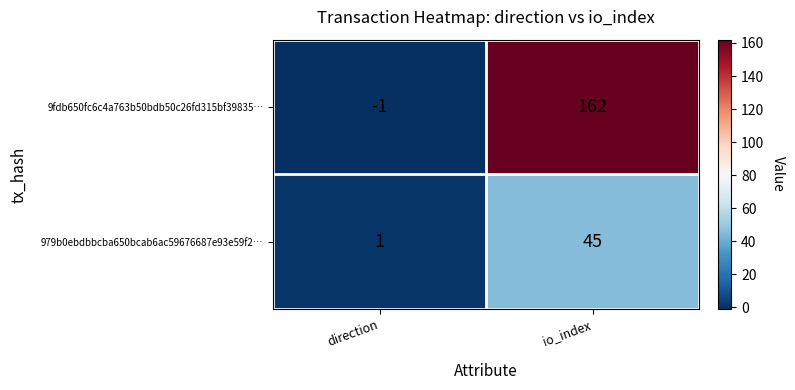

What value does the 979b0ebdbbcba650bcab6ac59676687e93e59f2… series have at io_index, to the nearest 5?

45